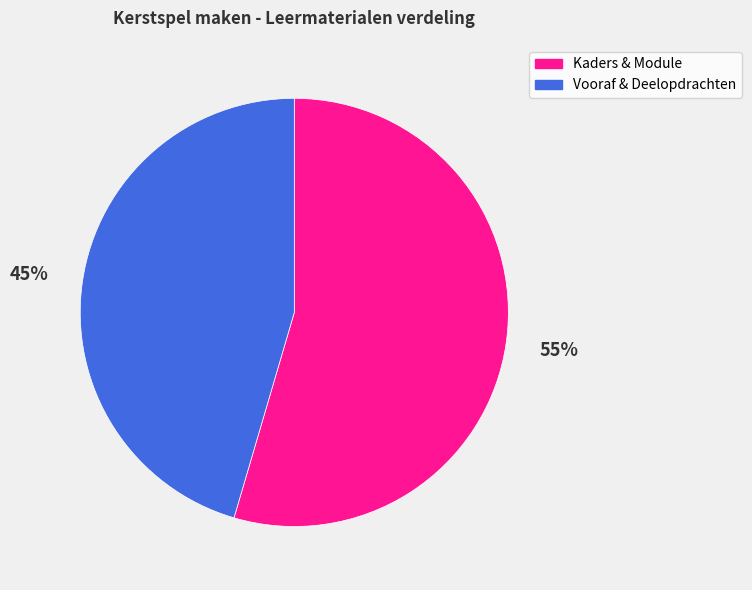

Is there a majority slice in this chart?

Yes